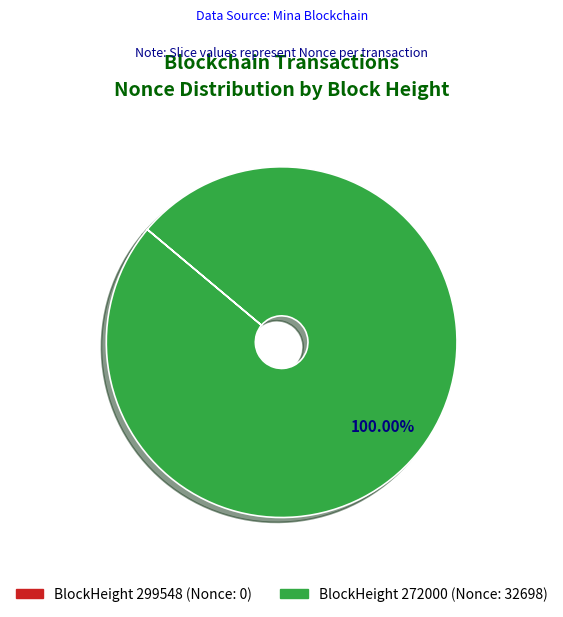

Is there any slice that represents more than half of the pie?

Yes